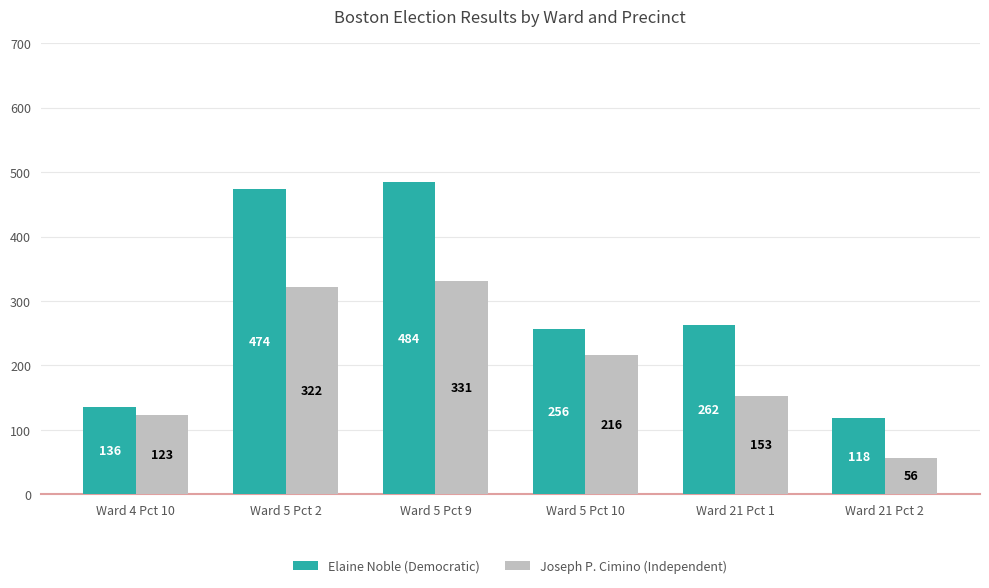

Is it true that Joseph P. Cimino (Independent) equals 169 at Ward 5 Pct 2?

False